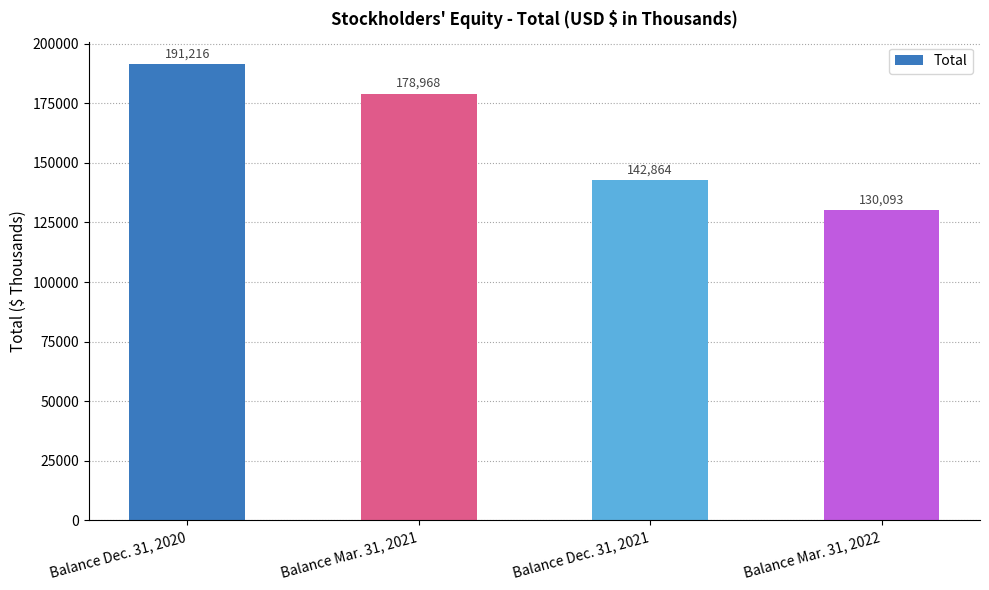

Which has a higher value, Balance Mar. 31, 2022 or Balance Dec. 31, 2020?

Balance Dec. 31, 2020